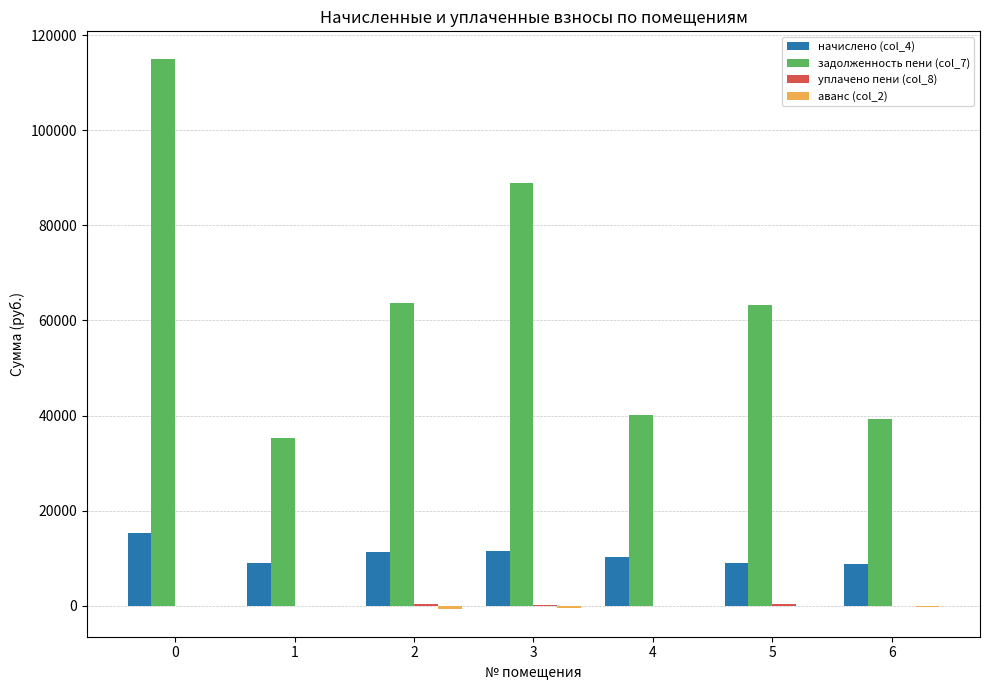

Count the number of data series in this chart.

4